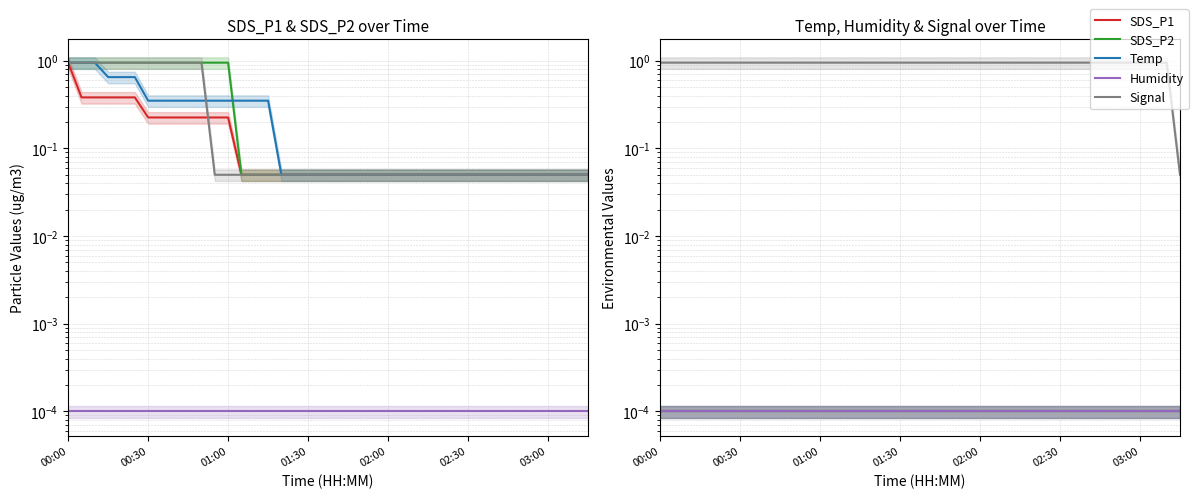

How many series are shown in this chart?

5